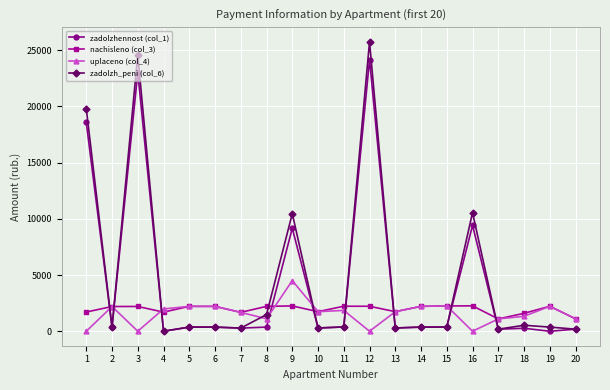

How many data points in zadolzh_peni (col_6) are above 369?

12